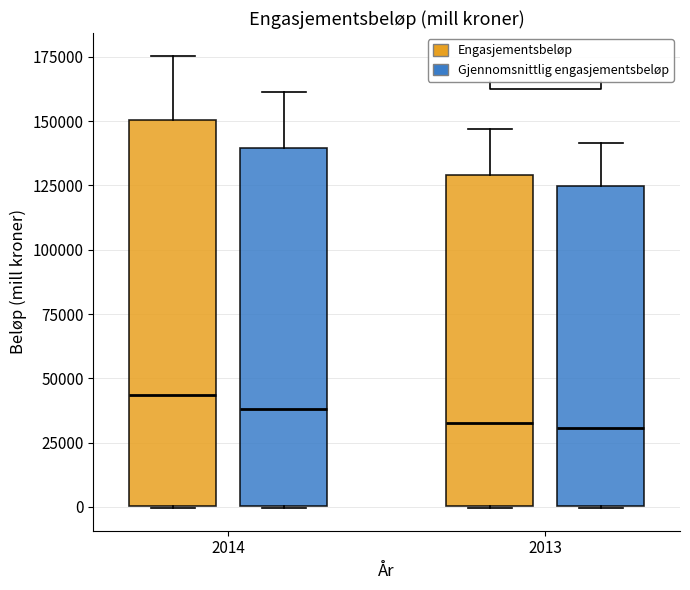

Reading left to right, read every box against the y-axis: the position of its median line, the range the box covers, and the ends of its whiskers. The values are not printed on the chart, so give them approximately, as read against the axis.

2014 (Engasjementsbeløp): median 45000, box 0 to 150000, whiskers 0 to 175000
2014 (Gjennomsnittlig engasjementsbeløp): median 40000, box 0 to 140000, whiskers 0 to 160000
2013 (Engasjementsbeløp): median 35000, box 0 to 130000, whiskers 0 to 145000
2013 (Gjennomsnittlig engasjementsbeløp): median 30000, box 0 to 125000, whiskers 0 to 140000